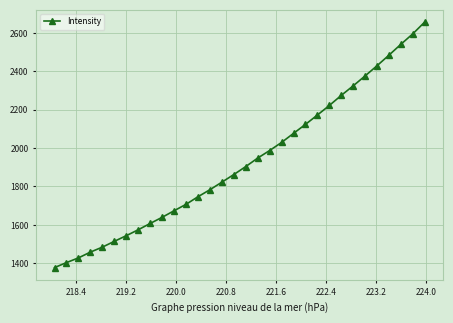

What is the average value?

1930.0